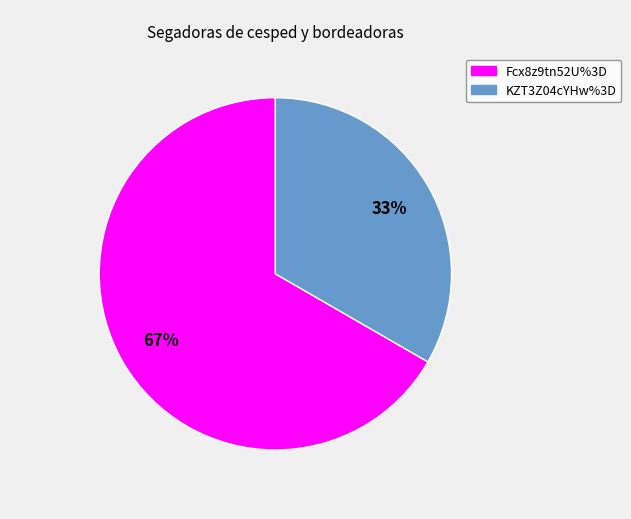

Is the sum of KZT3Z04cYHw%3D and Fcx8z9tn52U%3D greater than half?

Yes